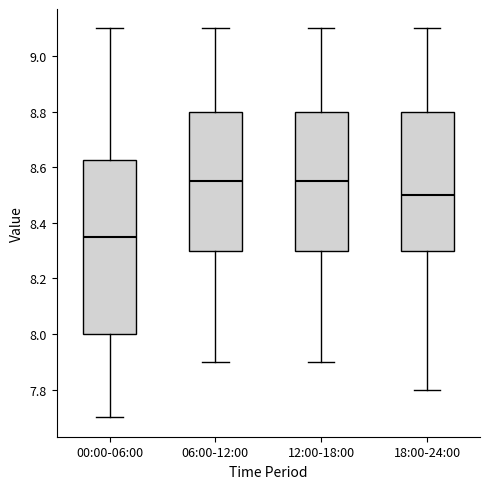

Which box is the tallest, from its lower edge to its upper edge?

00:00-06:00